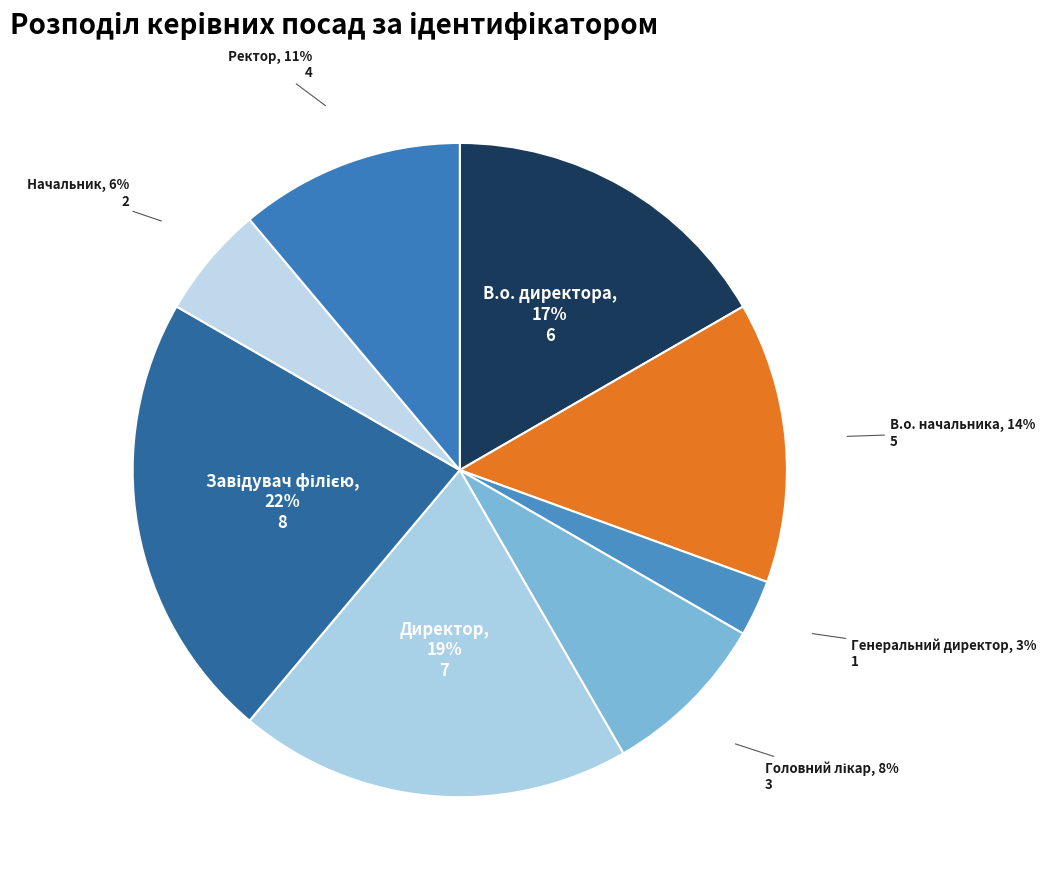

How many slices are in this pie chart?

8